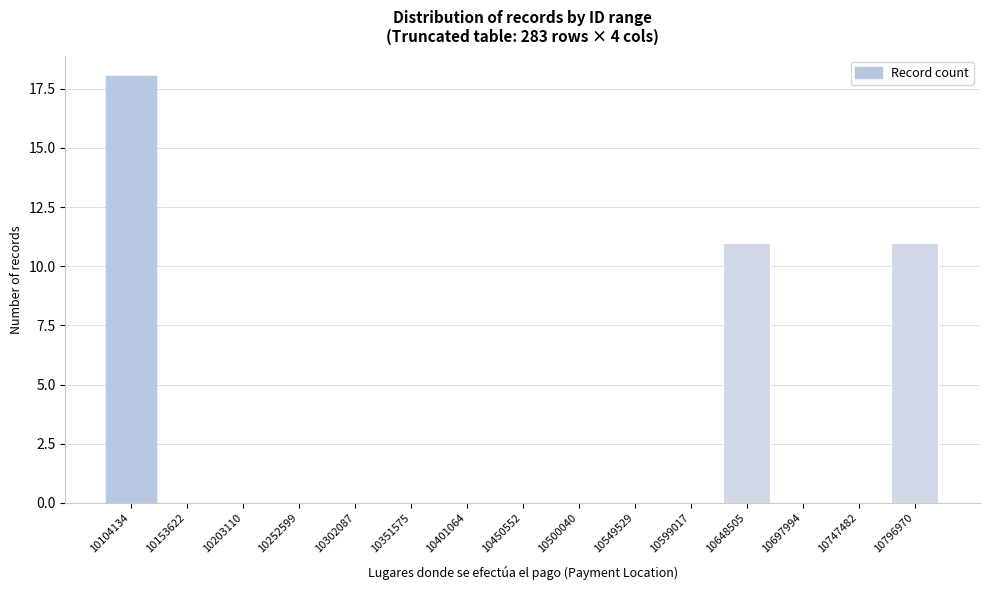

Reading left to right, what are all the values shown in this chart?

10104134=18	10153622=0	10203110=0	10252599=0	10302087=0	10351575=0	10401064=0	10450552=0	10500040=0	10549529=0	10599017=0	10648505=11	10697994=0	10747482=0	10796970=11